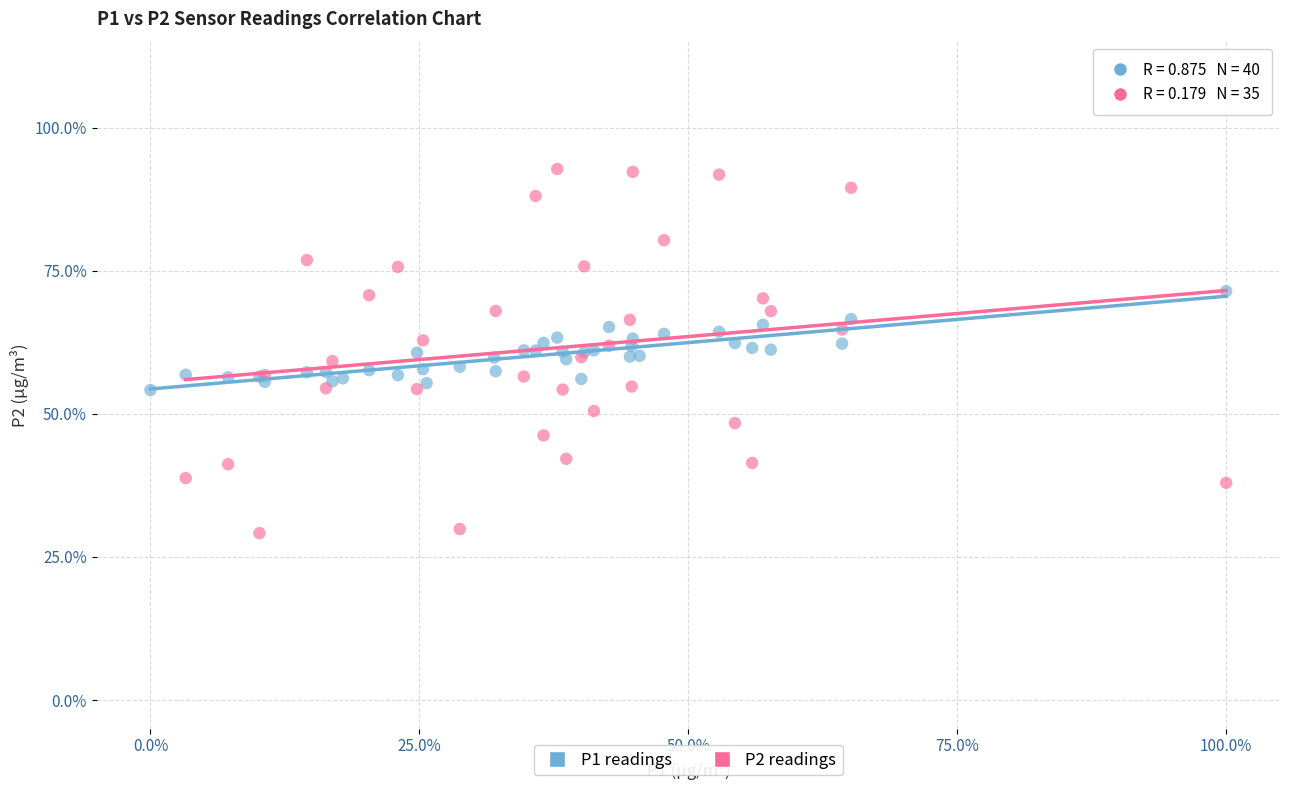

Which series contains the highest Y value?

P2 readings